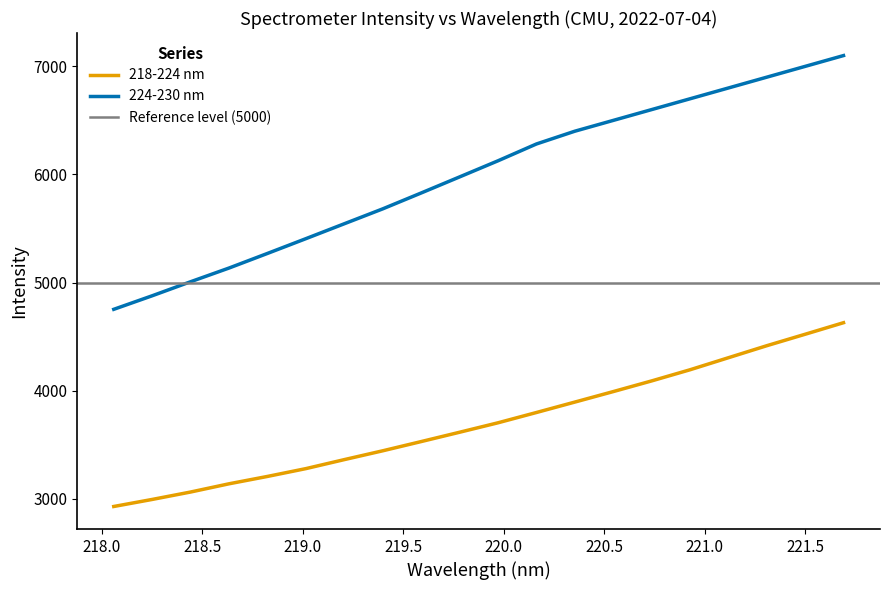

How many lines are shown in the chart?

2